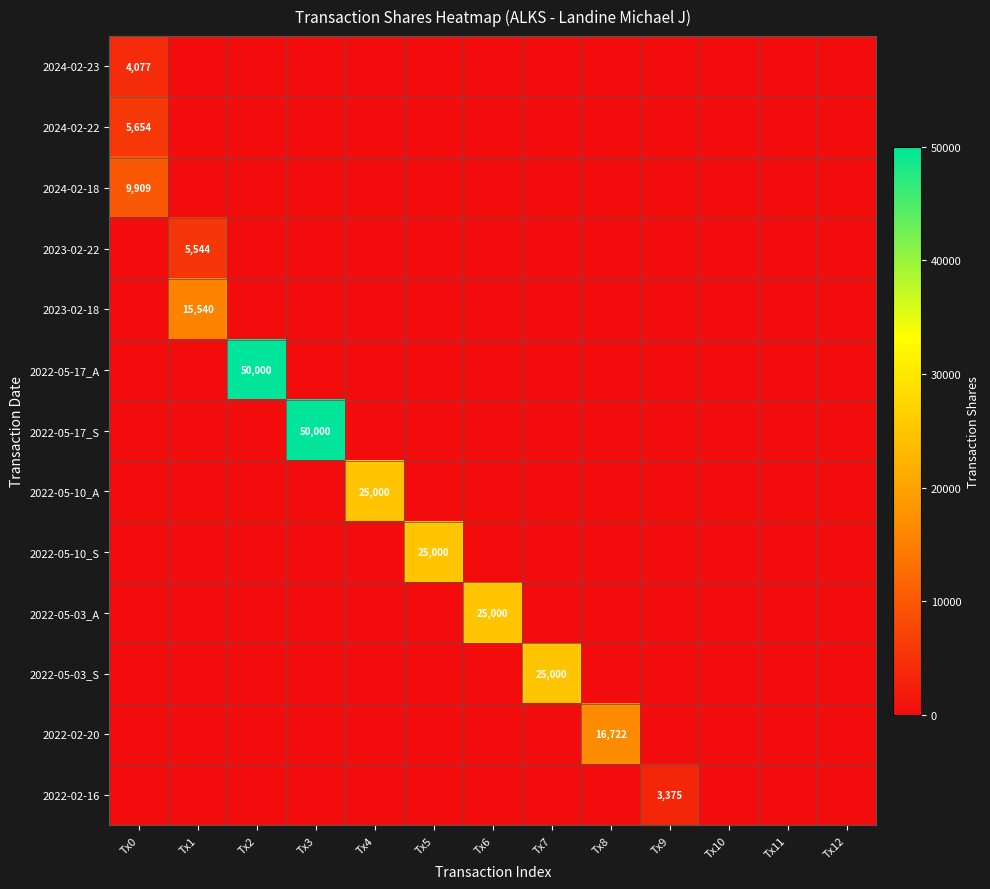

At how many categories does at least one series exceed 10465?

8